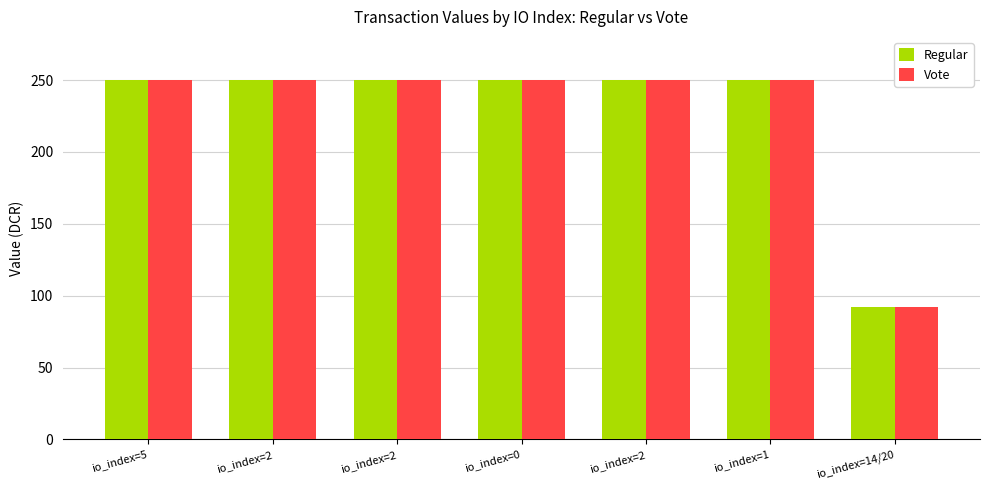

How many values in the Vote series are below 249?

1